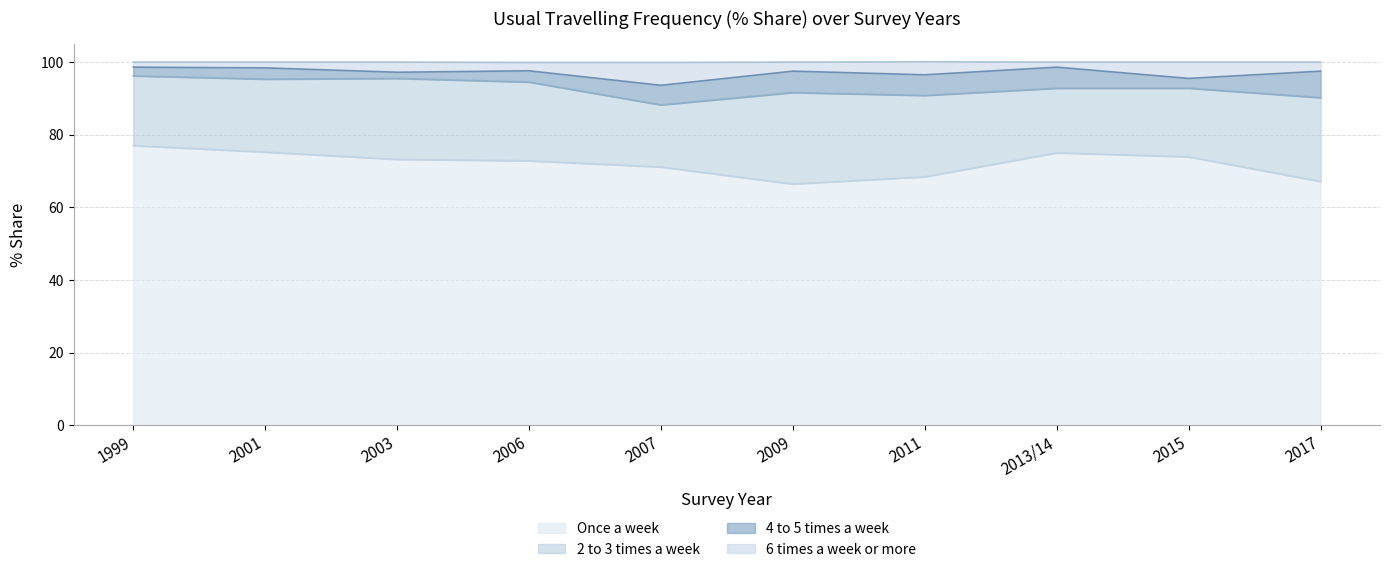

What is the total value across all series at 2011?

100.1